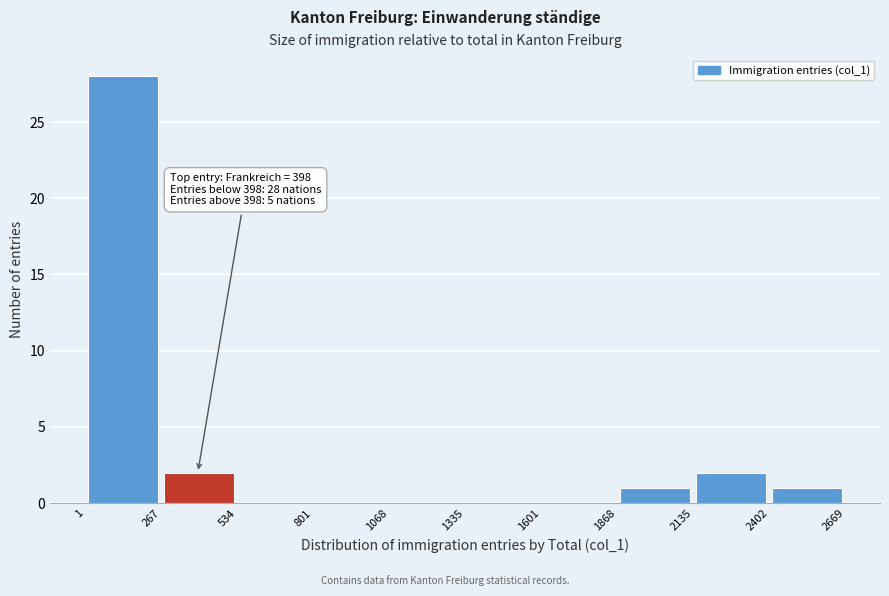

Over which range of the x-axis is the bar tallest?

1 to 267